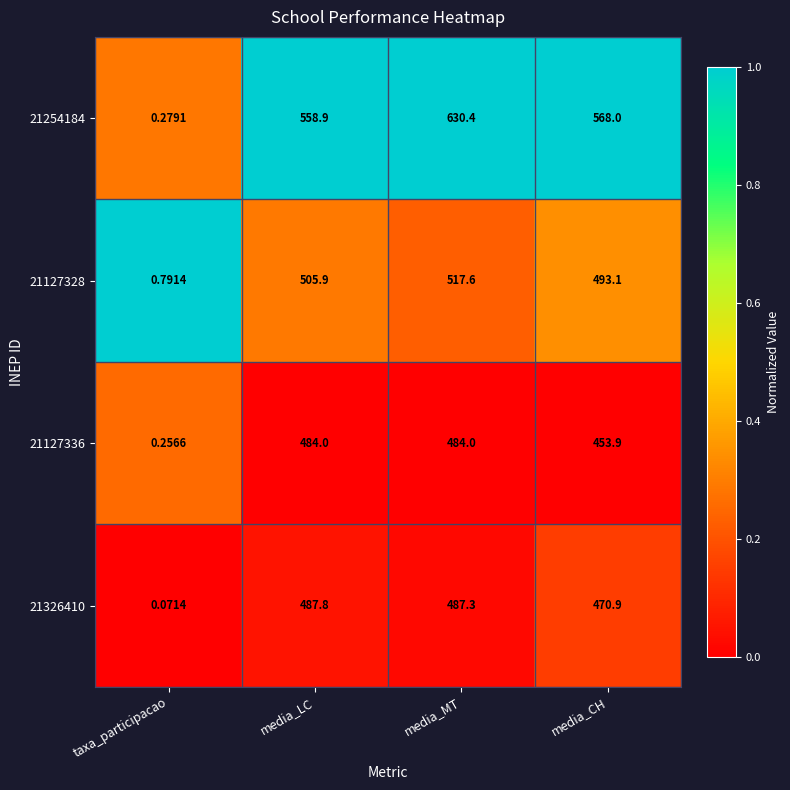

How many values in the 21127336 series are below 484?

2